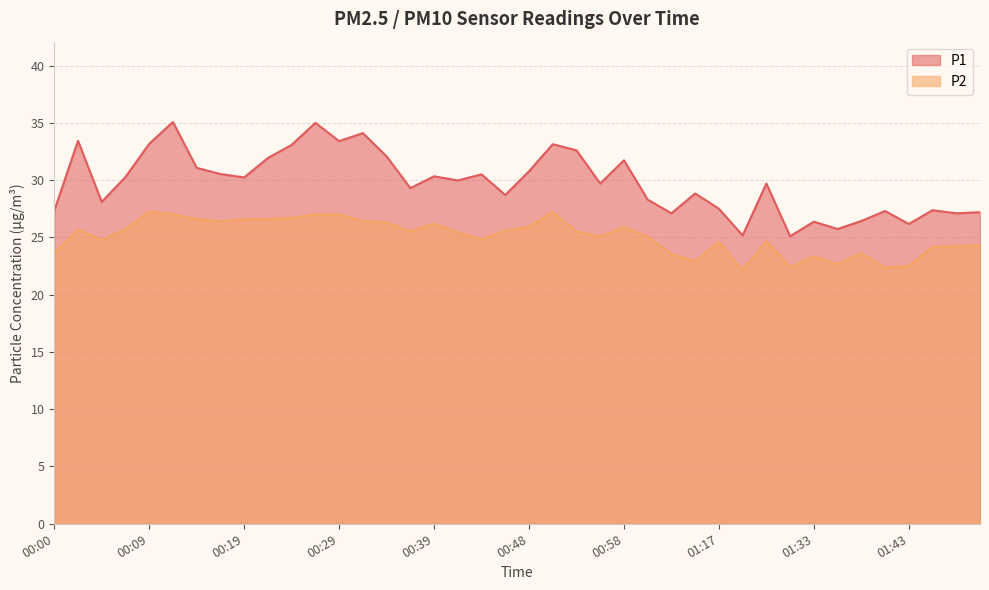

What is the average value of the P1 series?

29.8